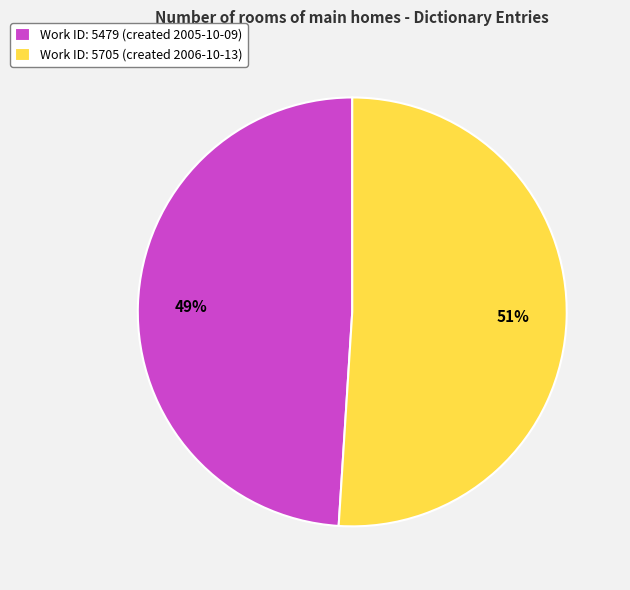

To the nearest percent, what is the average slice percentage?

50%